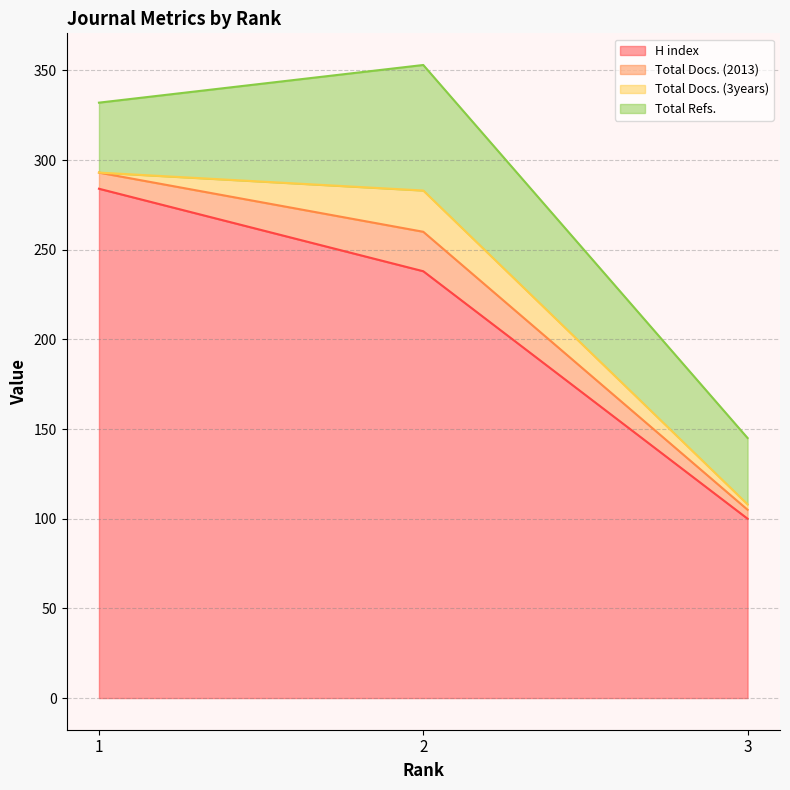

What is the sum of the Total Refs. values at 1 and 2?

109